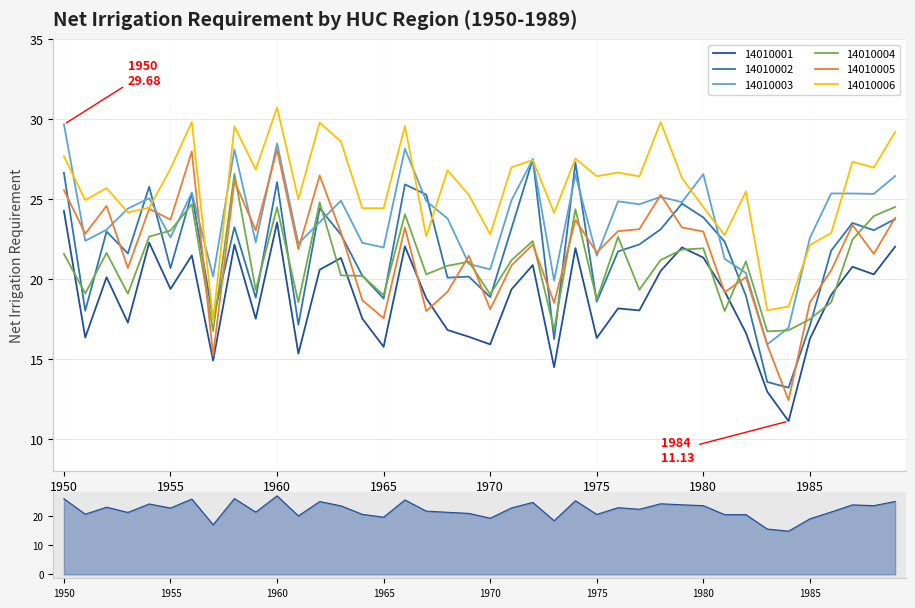

What is the minimum value for 14010005?

12.4